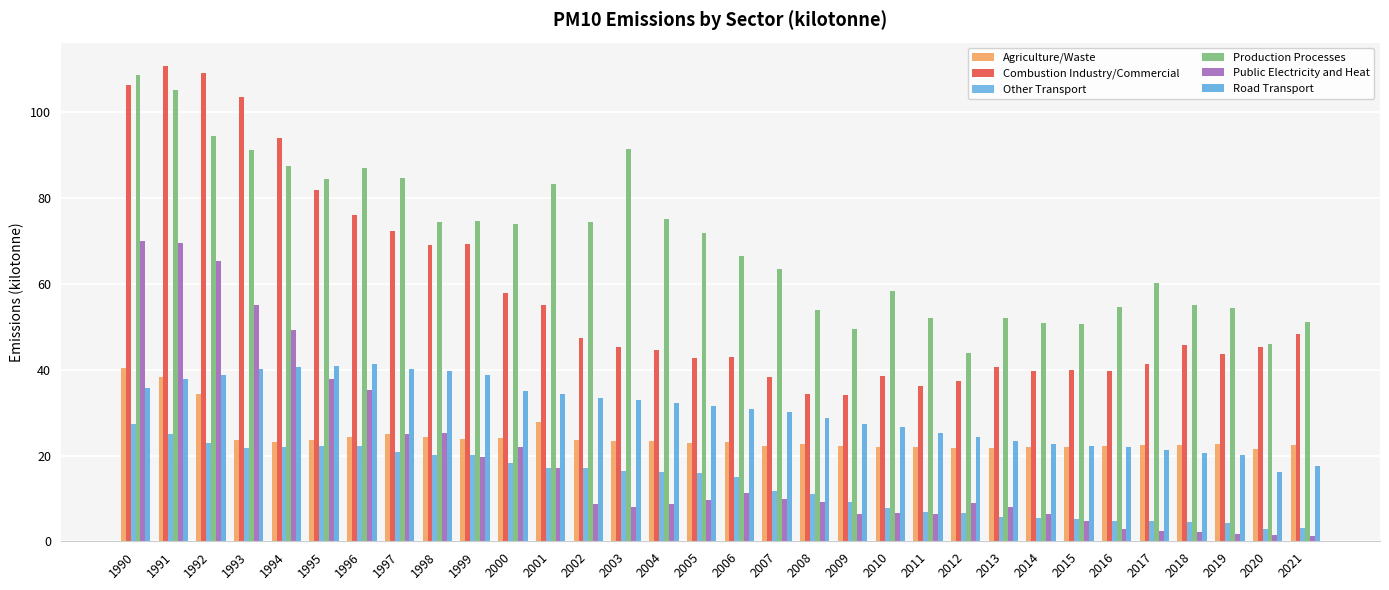

The Production Processes series shows 60.2 at 2017. True or false?

True